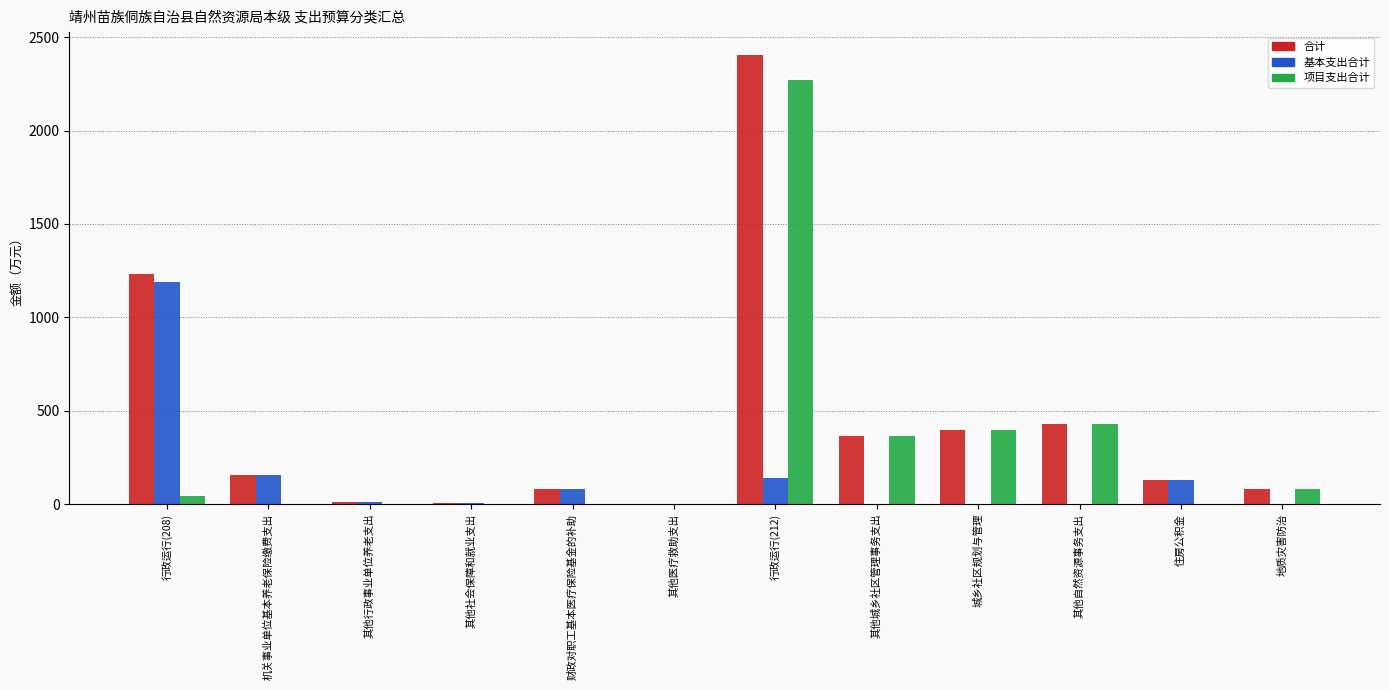

Which series has the largest range (max minus min)?

合计